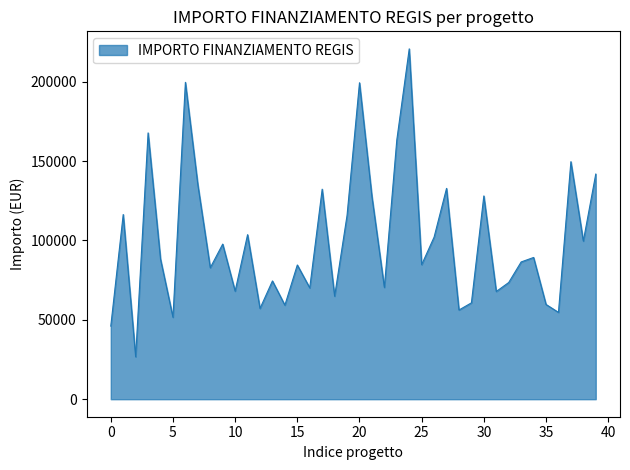

What is the difference between the maximum and minimum values?

193933.1